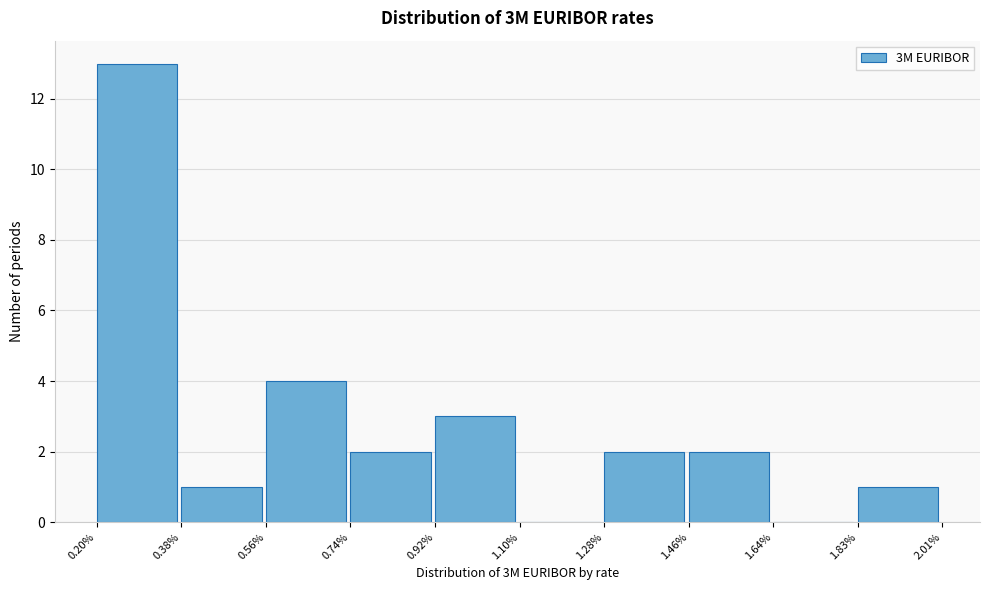

Which range on the x-axis has the tallest bar?

0.20% to 0.38%